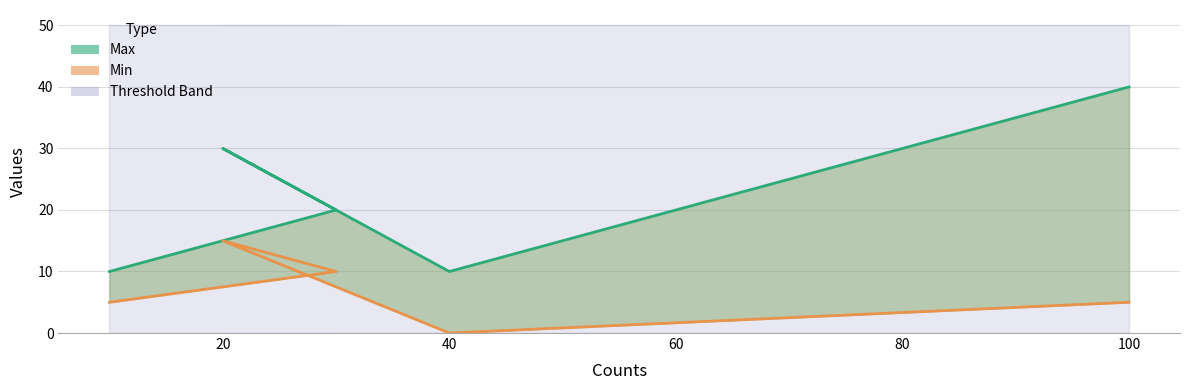

Count the Max values in the range 10 to 30.

4